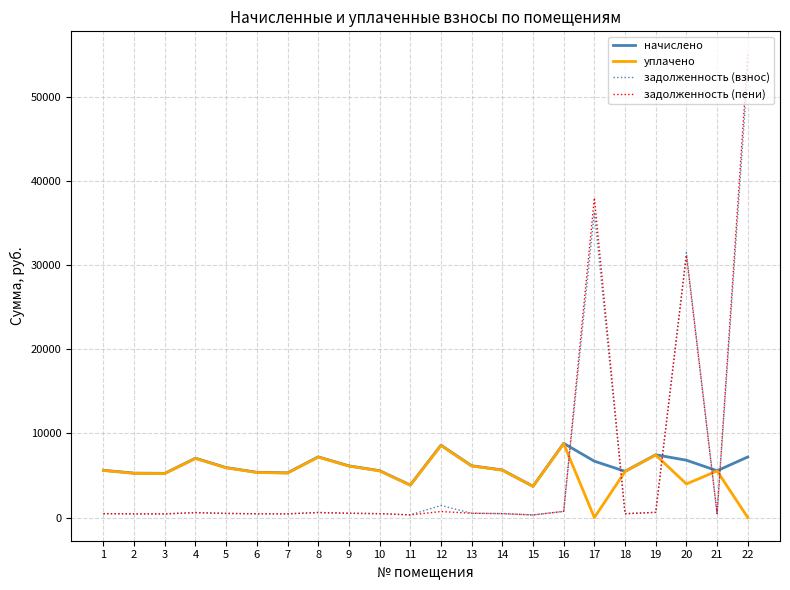

At which category is the sum across all series the highest?

22